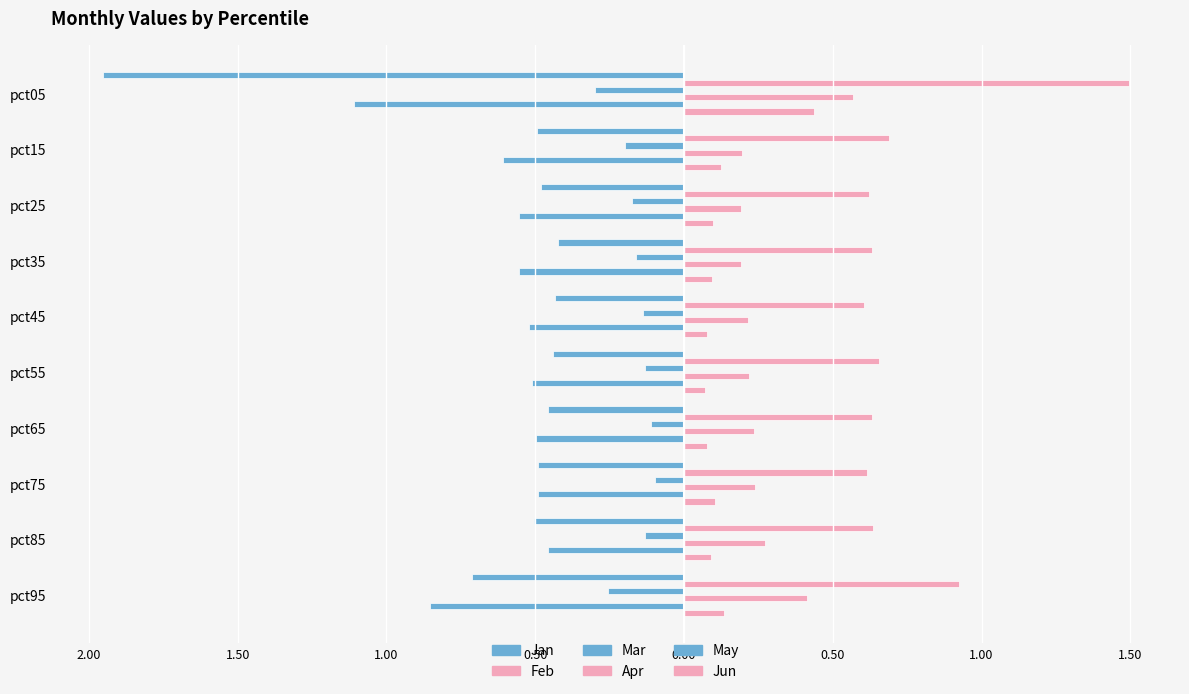

What is the maximum value for Apr?

0.6